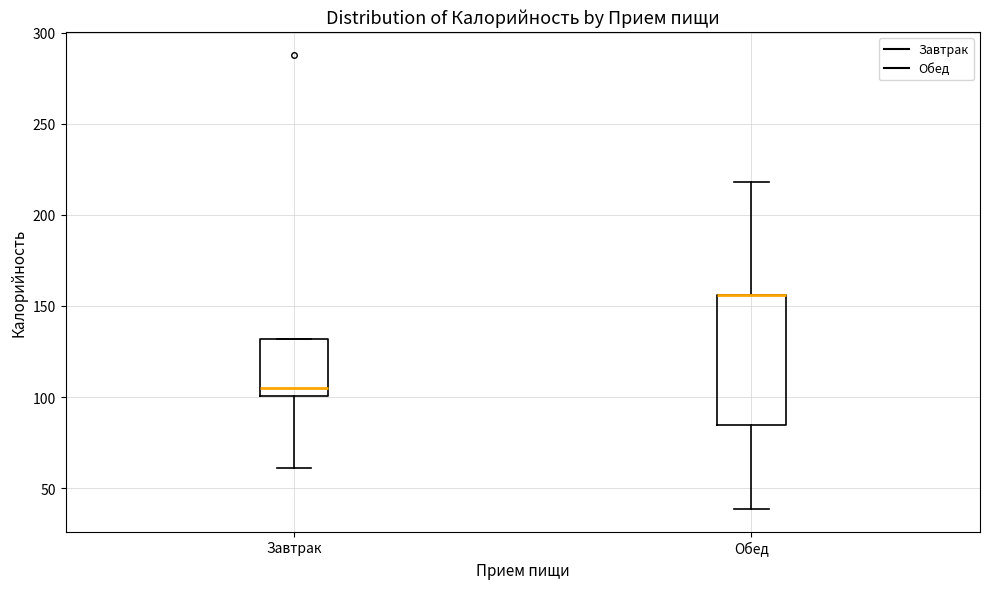

Reading left to right, transcribe this box plot: for each box, give where its median line is, the range the box spans, and where its two whiskers end, as read against the y-axis. The values are not printed on the chart, so give them approximately, as read against the axis.

Завтрак: median 105, box 100 to 130, whiskers 60 to 130
Обед: median 155 (drawn on the box's upper edge), box 85 to 155, whiskers 40 to 220